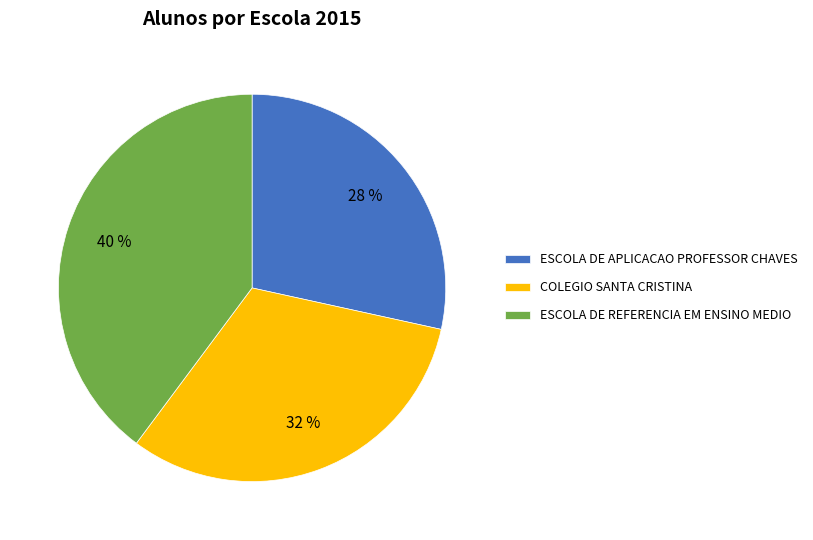

How many slices are in this pie chart?

3